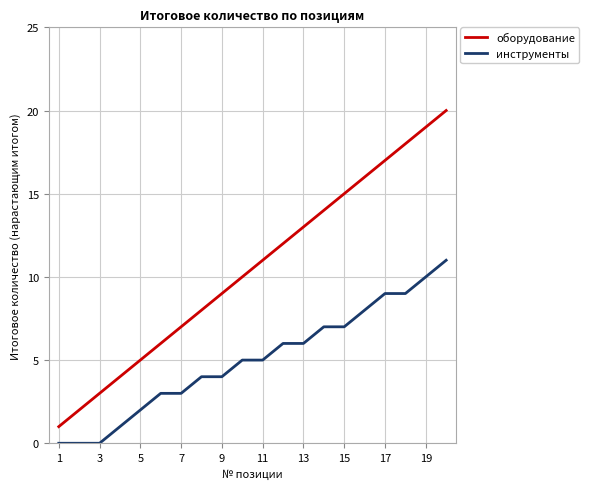

True or false: инструменты and оборудование intersect in this chart.

False